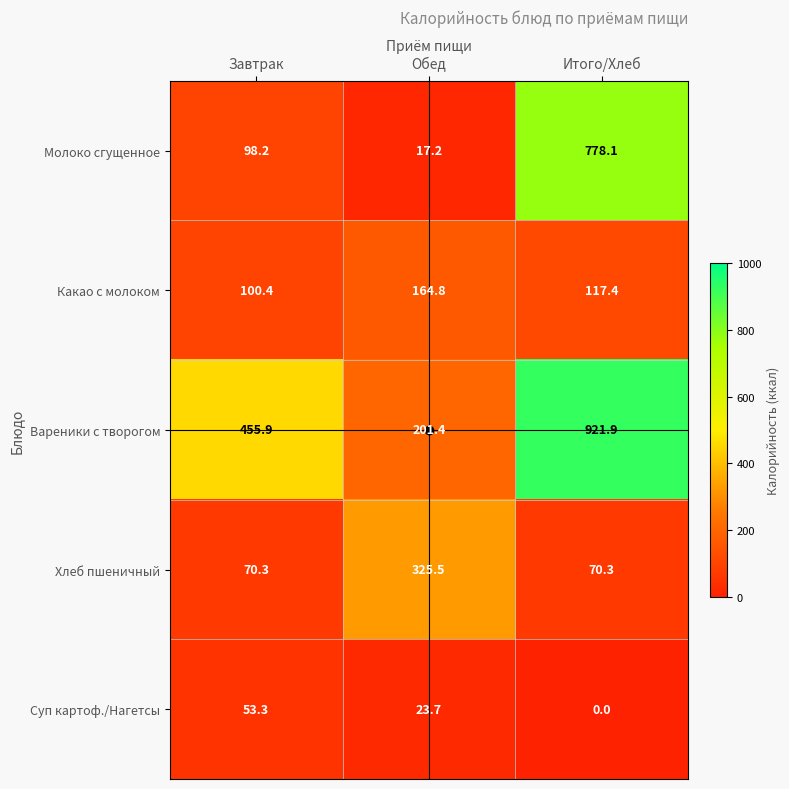

At which label does Какао с молоком first exceed 117?

Обед